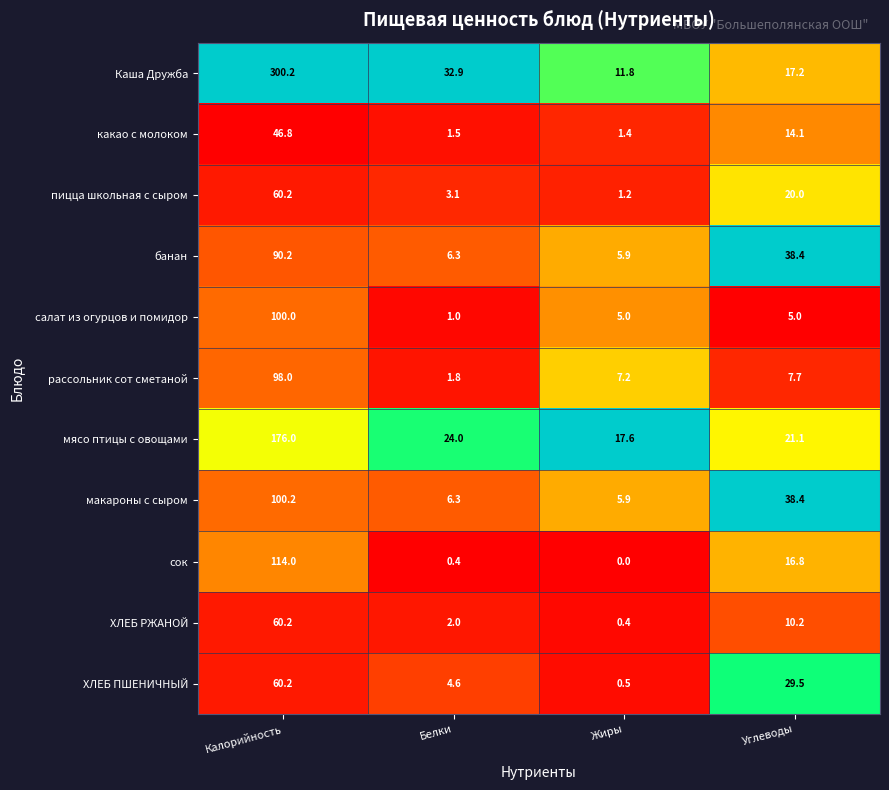

At which label is ХЛЕБ ПШЕНИЧНЫЙ closest to 30?

Углеводы